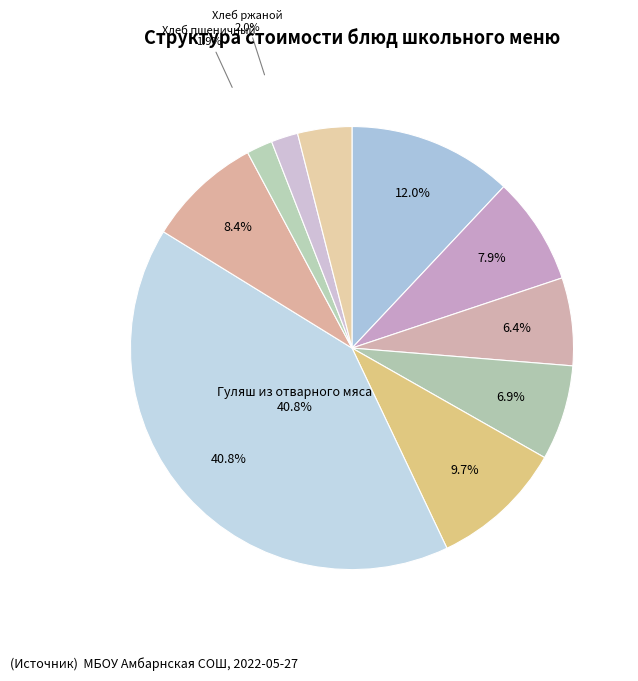

How much of the chart is everything except Гуляш из отварного мяса?

59.2%